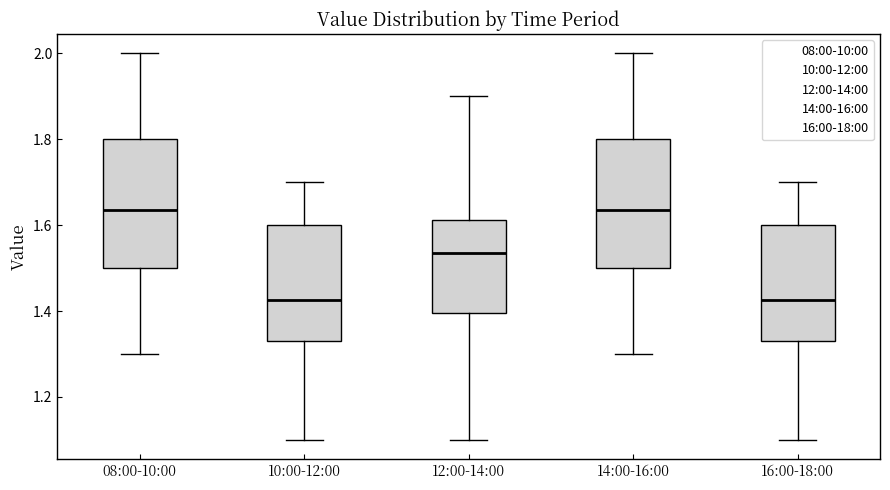

Reading left to right, read every box against the y-axis: the position of its median line, the range the box covers, and the ends of its whiskers. The values are not printed on the chart, so give them approximately, as read against the axis.

08:00-10:00: median 1.64, box 1.50 to 1.80, whiskers 1.30 to 2.00
10:00-12:00: median 1.42, box 1.34 to 1.60, whiskers 1.10 to 1.70
12:00-14:00: median 1.54, box 1.40 to 1.62, whiskers 1.10 to 1.90
14:00-16:00: median 1.64, box 1.50 to 1.80, whiskers 1.30 to 2.00
16:00-18:00: median 1.42, box 1.34 to 1.60, whiskers 1.10 to 1.70